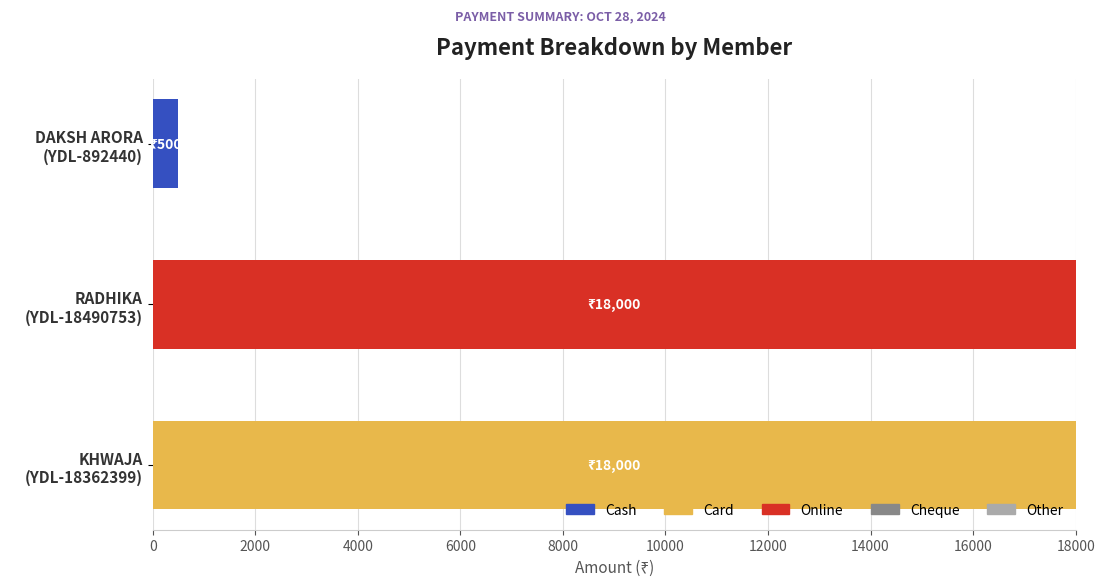

Count the number of data series in this chart.

3